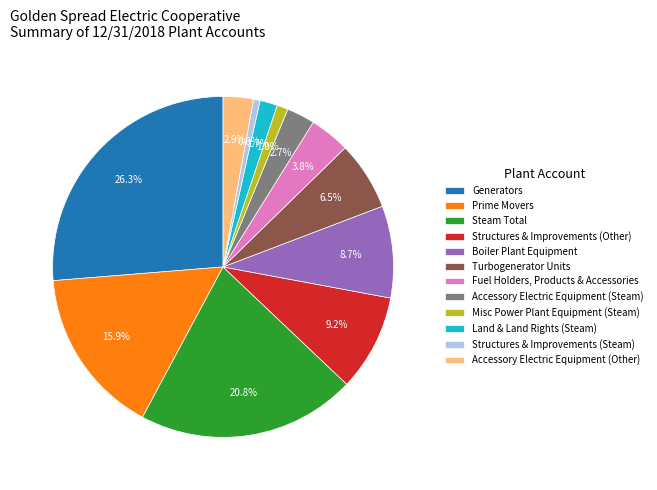

To the nearest percent, what is the difference between the Generators and Turbogenerator Units slice percentages?

20%